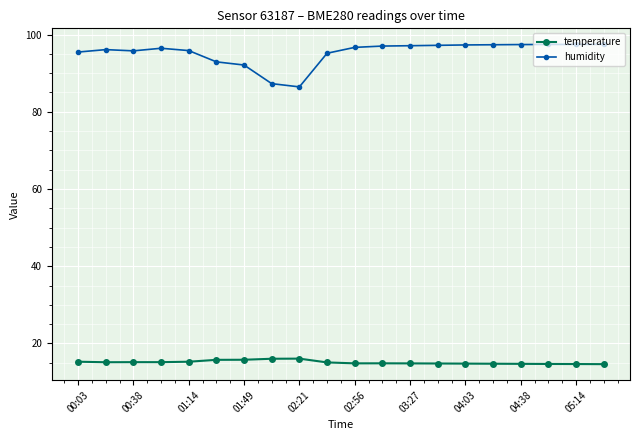

Count the number of data series in this chart.

2